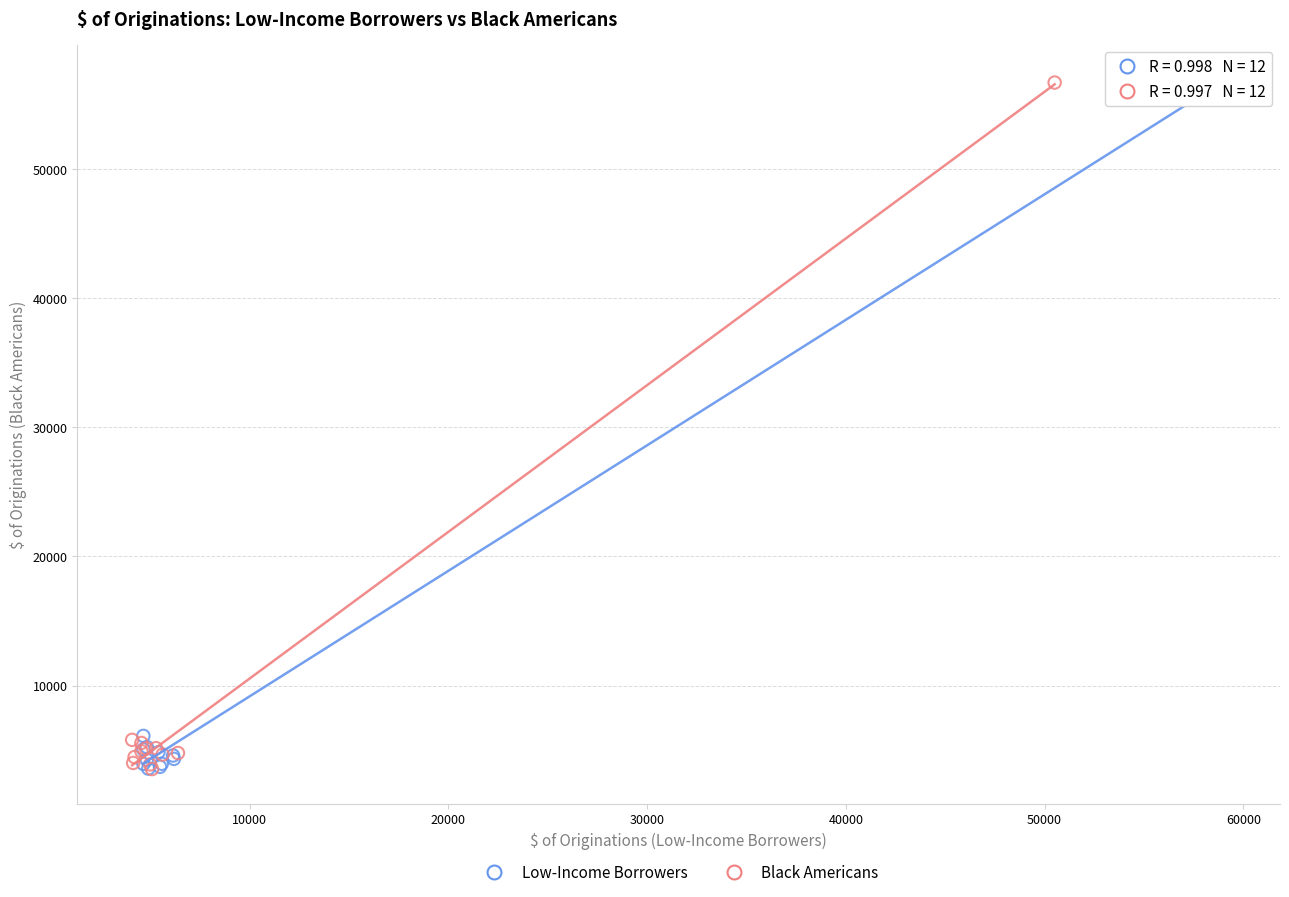

What are all the series names shown in the legend?

Low-Income Borrowers, Black Americans